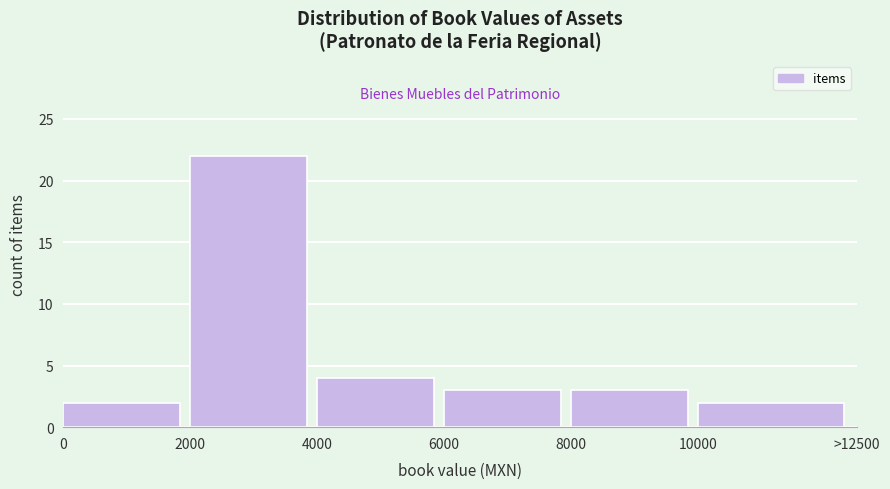

Reading left to right, transcribe all the data shown in this chart.

2	22	4	3	3	2